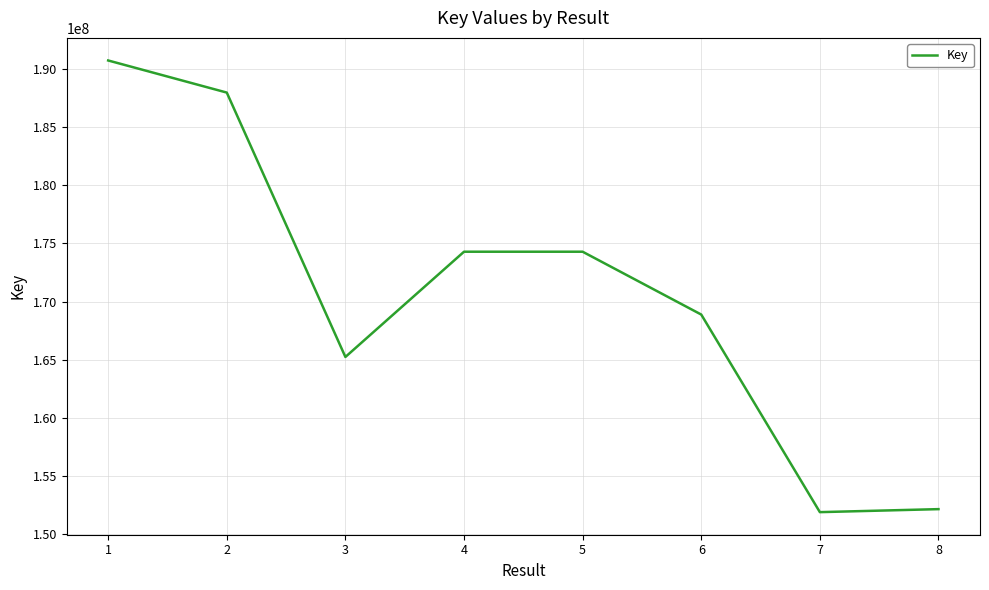

Where is the data nearest to the value 171308416?

6